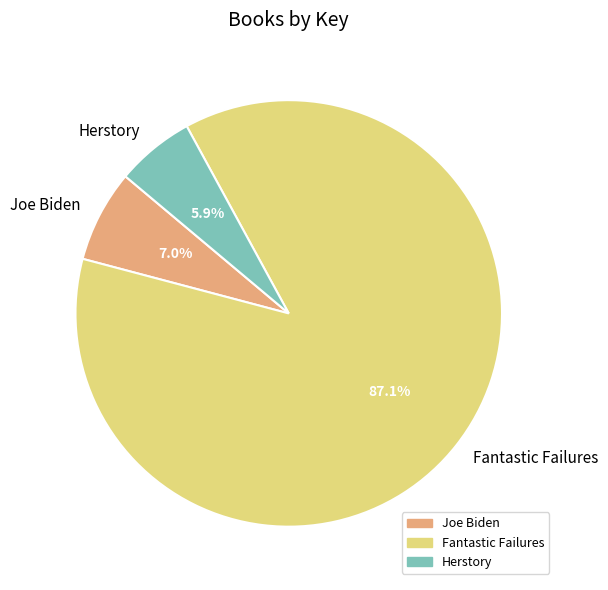

How many slices are in this pie chart?

3